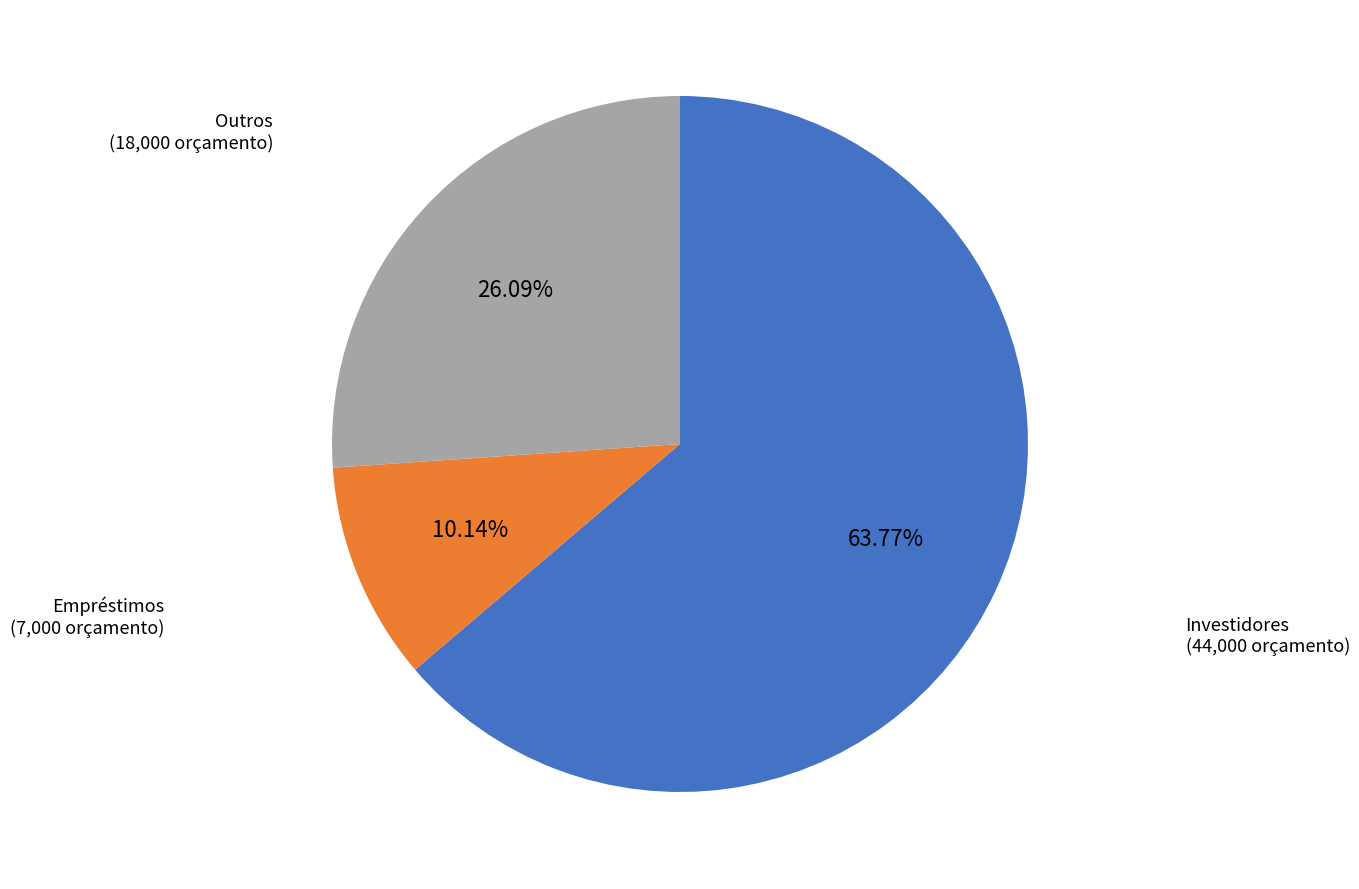

Is there a majority slice in this chart?

Yes